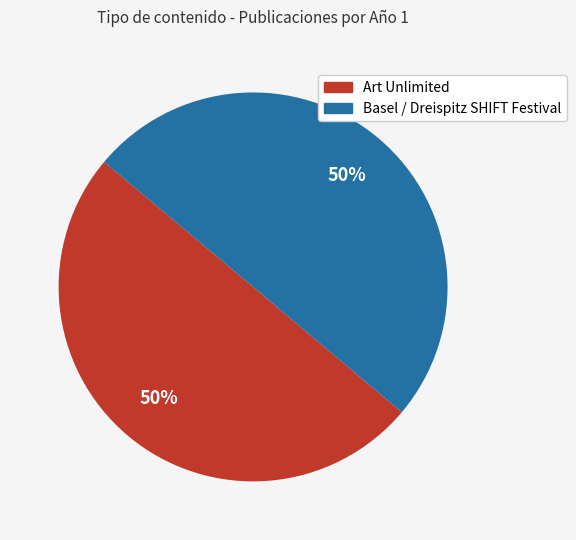

Is it true that Art Unlimited is 50% of the pie?

True